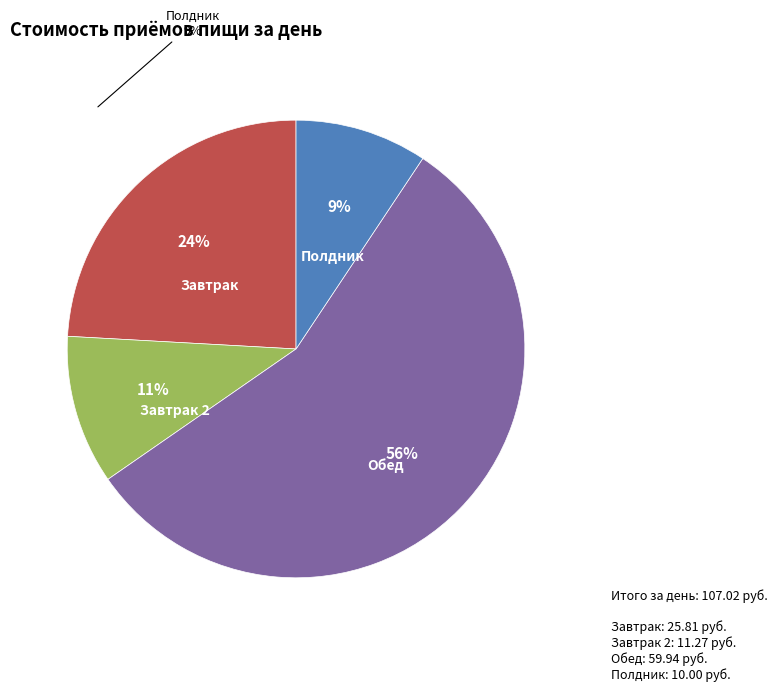

Does any single category account for the majority?

Yes